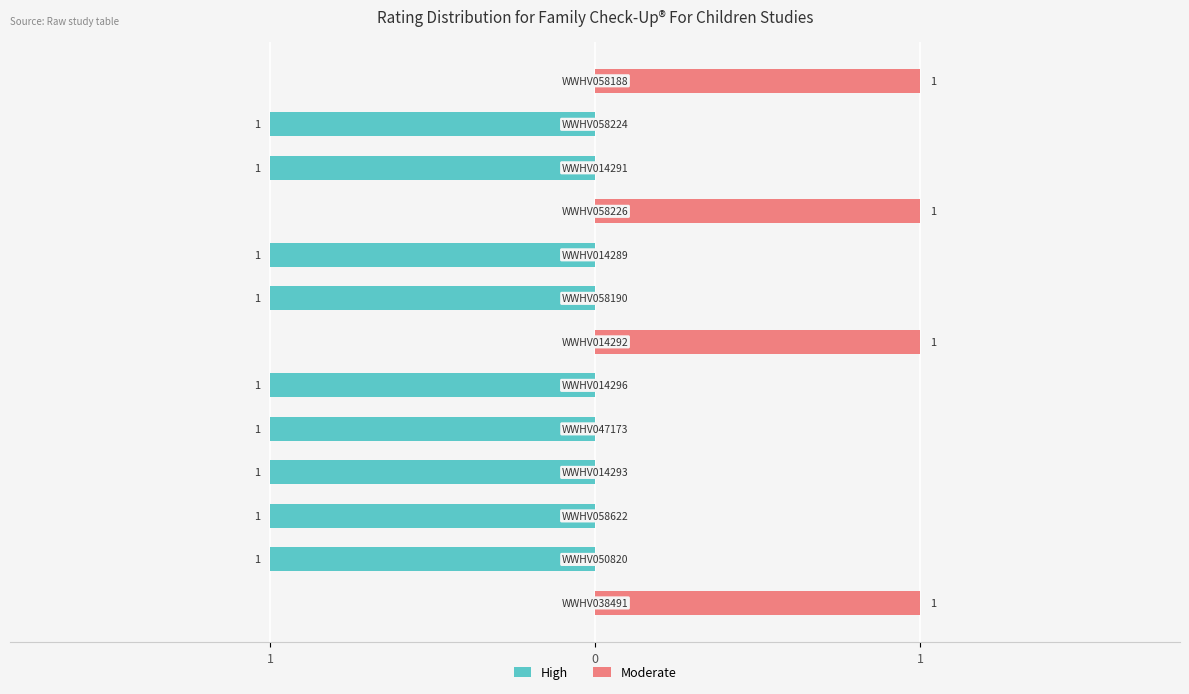

What is the maximum value shown in the chart?

1